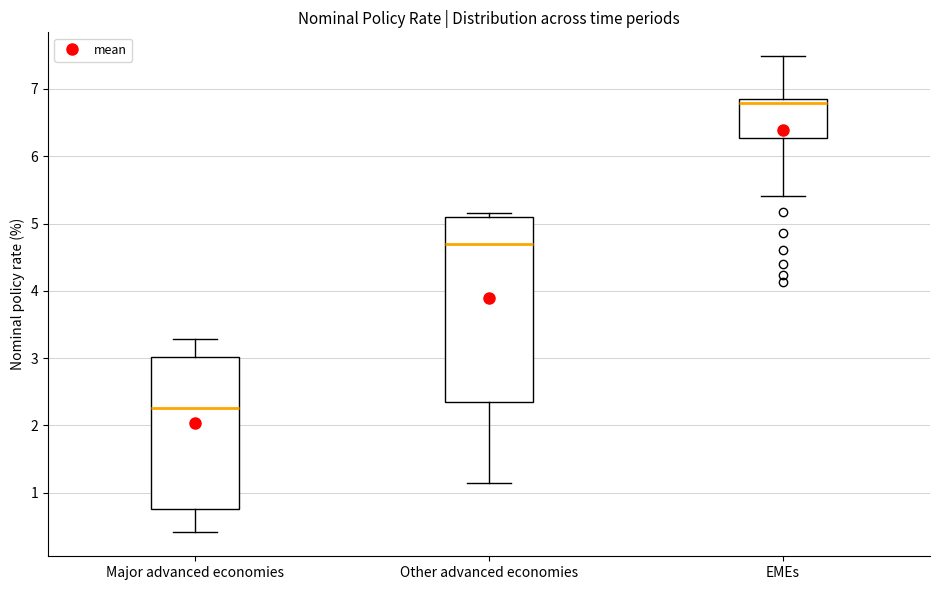

Which box is the tallest, from its lower edge to its upper edge?

Other advanced economies